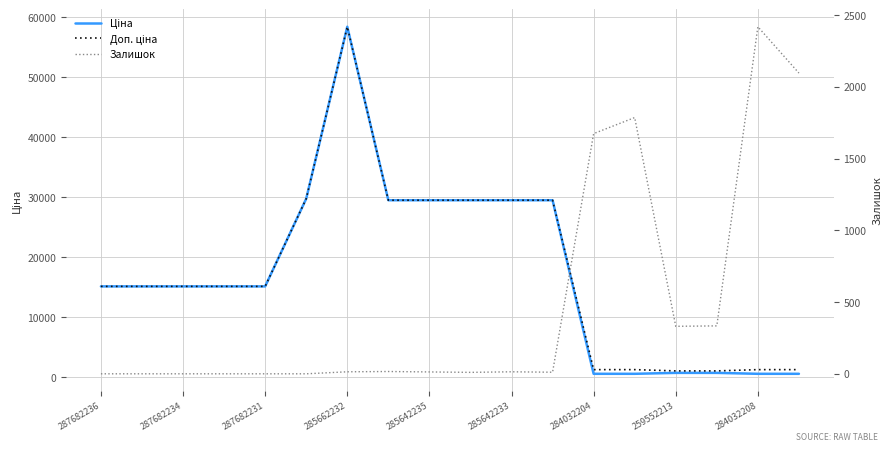

What is the maximum value for Залишок?

2419.0